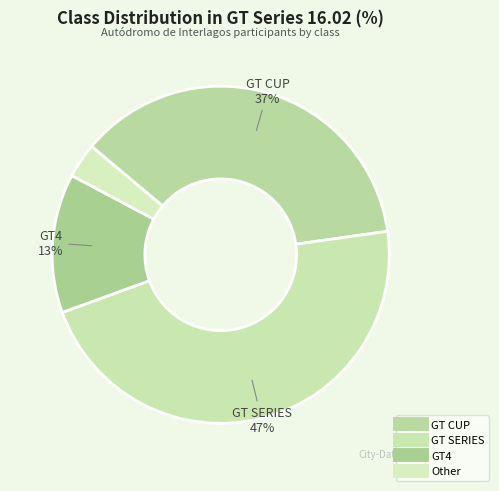

How many segments does this pie chart have?

4